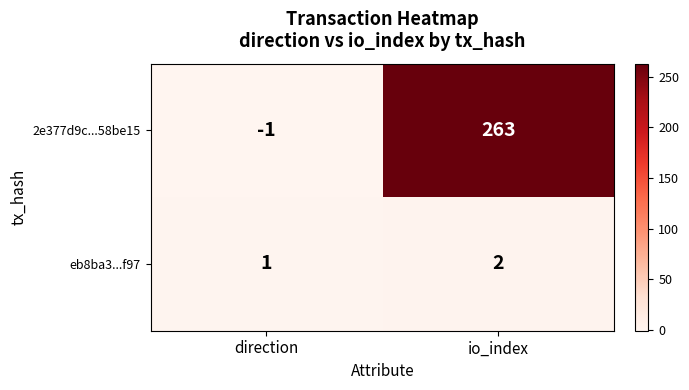

At how many categories does at least one series exceed 58?

1